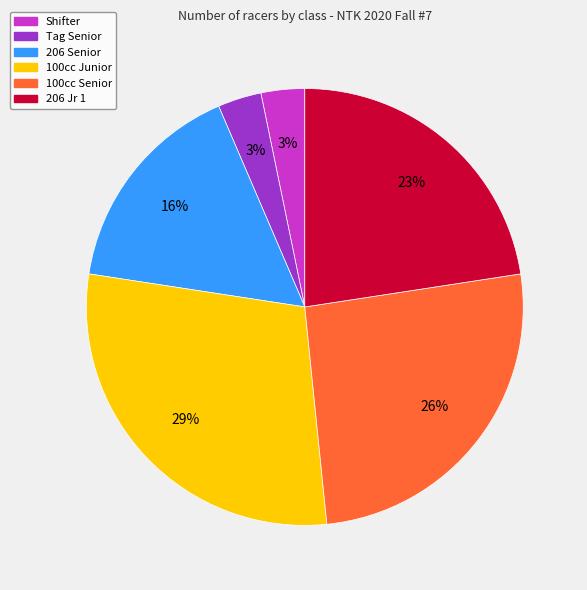

Is it true that 100cc Junior is 21% of the pie?

False